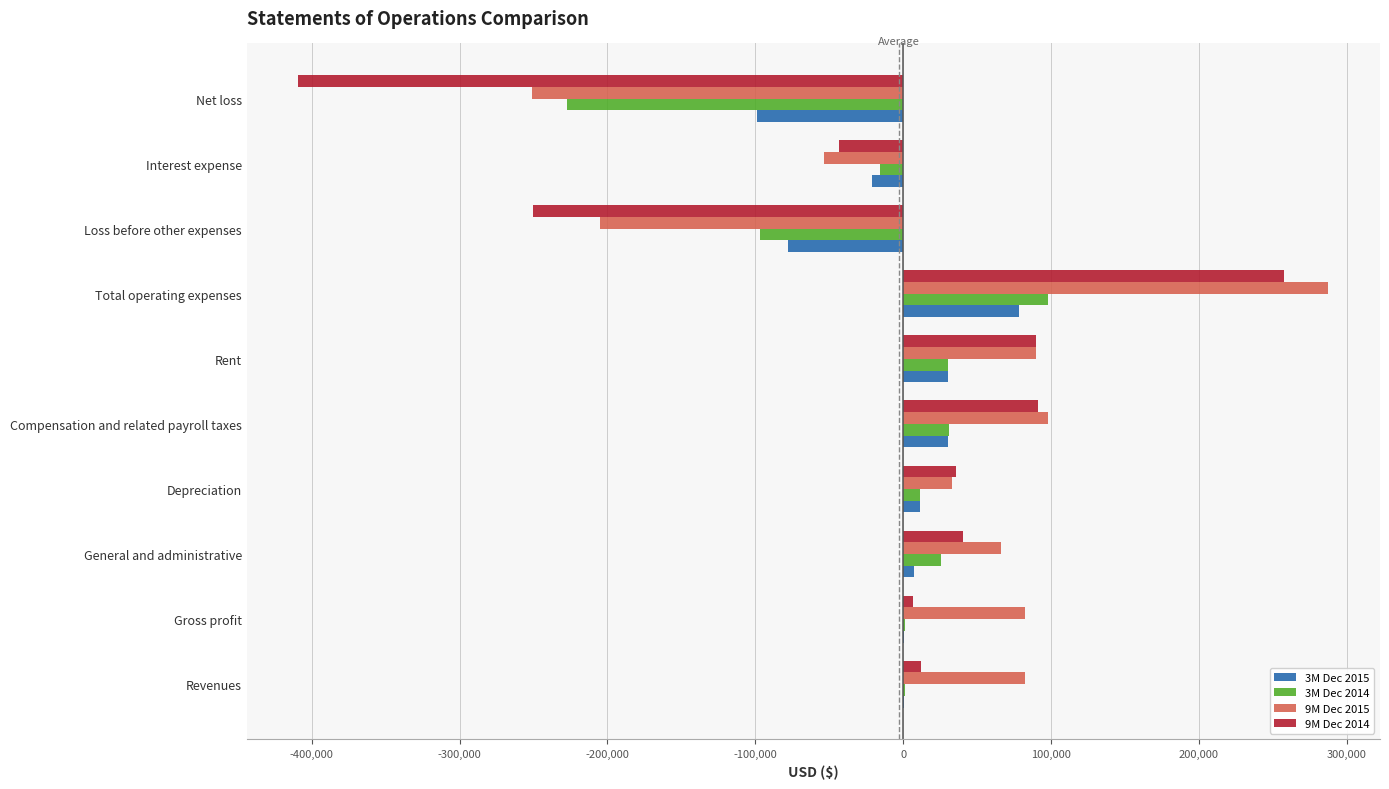

At which label is 3M Dec 2014 closest to -64923?

Loss before other expenses